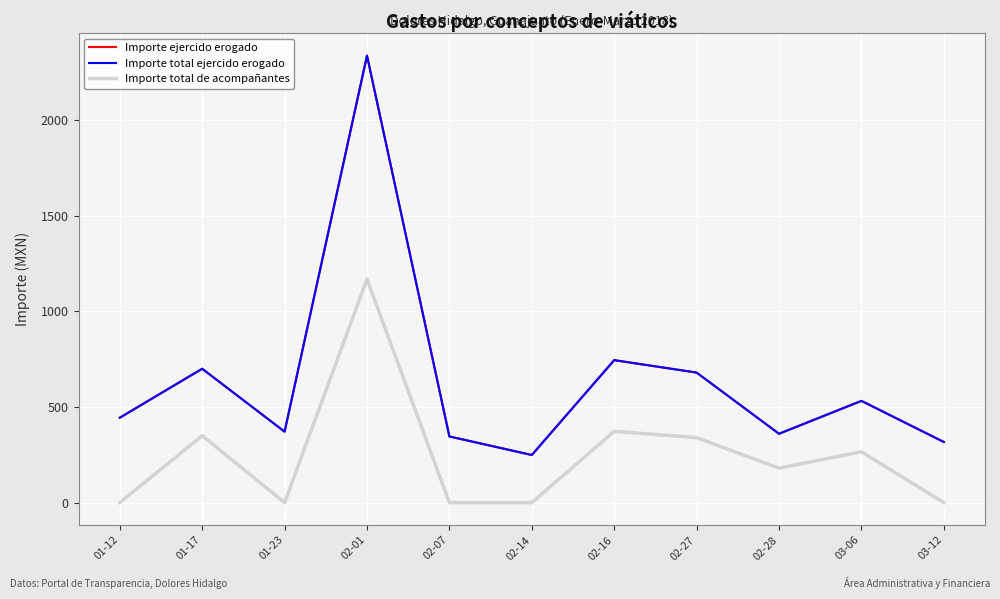

List the series in order of their peak value, highest first.

Importe ejercido erogado, Importe total ejercido erogado, Importe total de acompañantes